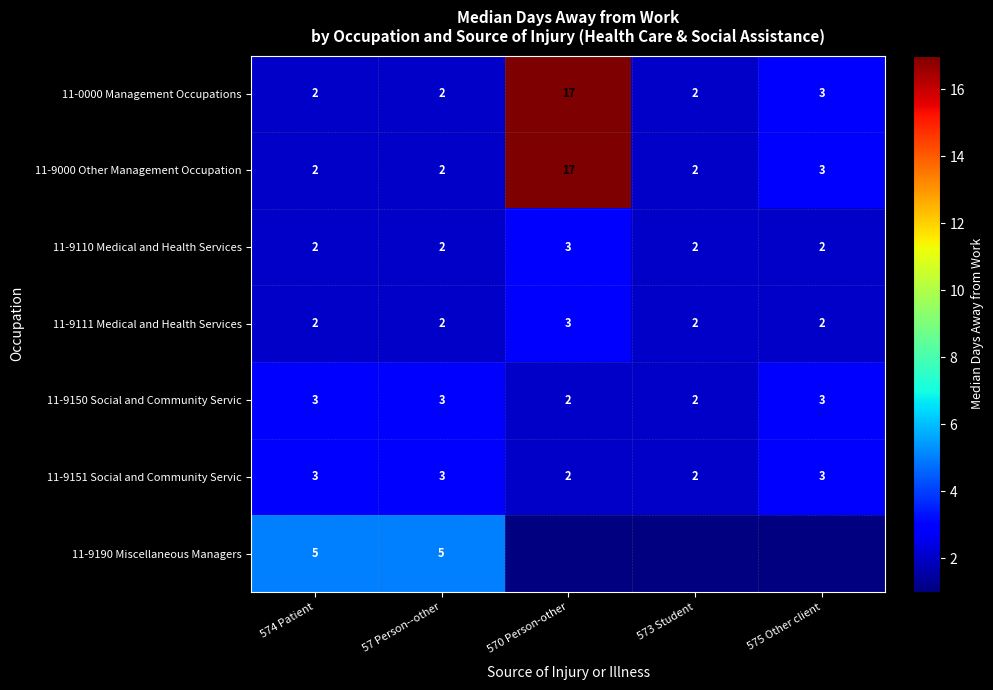

What is the maximum value for 11-9150 Social and Community Servic?

3